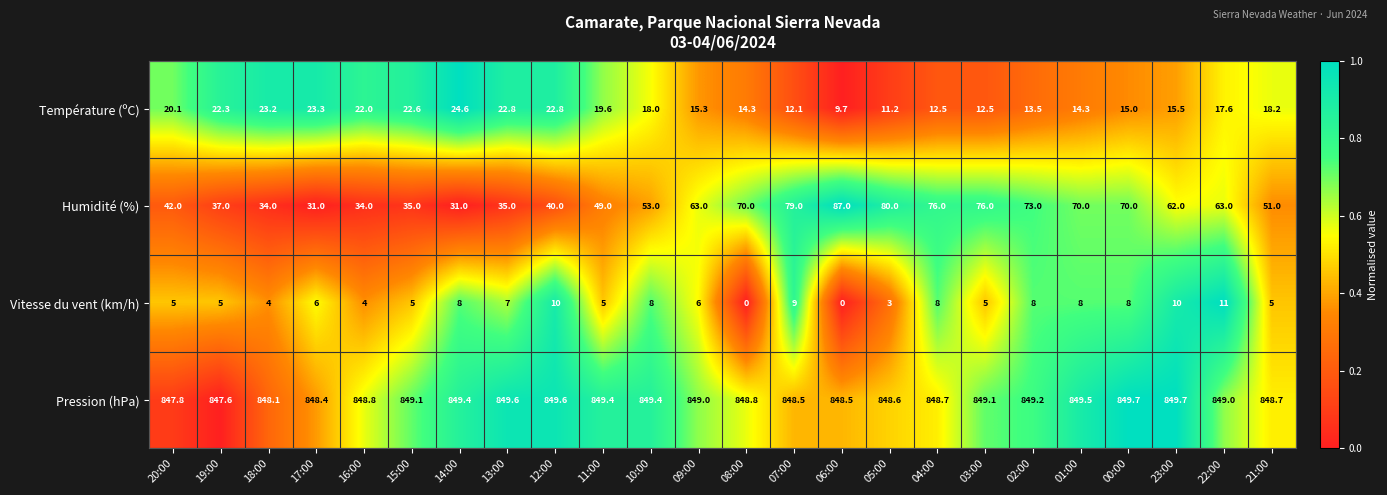

Read the Température (ºC) value at 23:00.

15.5